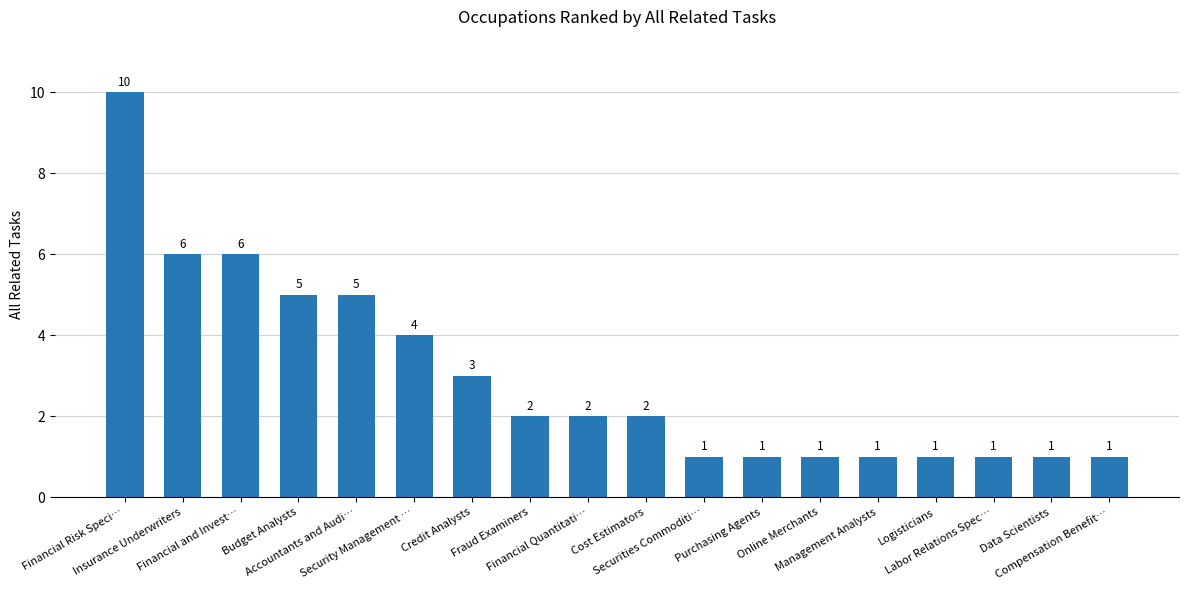

Count the number of categories in the chart.

18